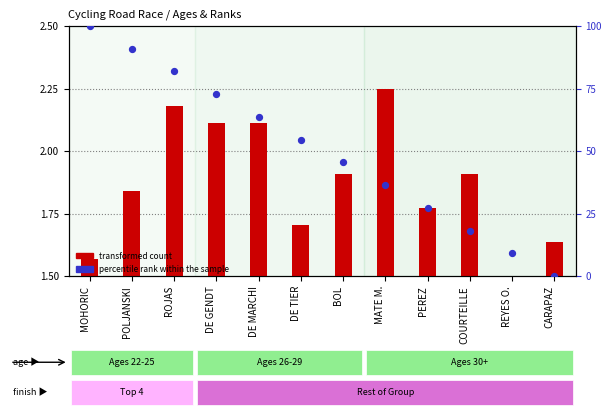

What are all the series names shown in the legend?

transformed count, percentile rank within the sample